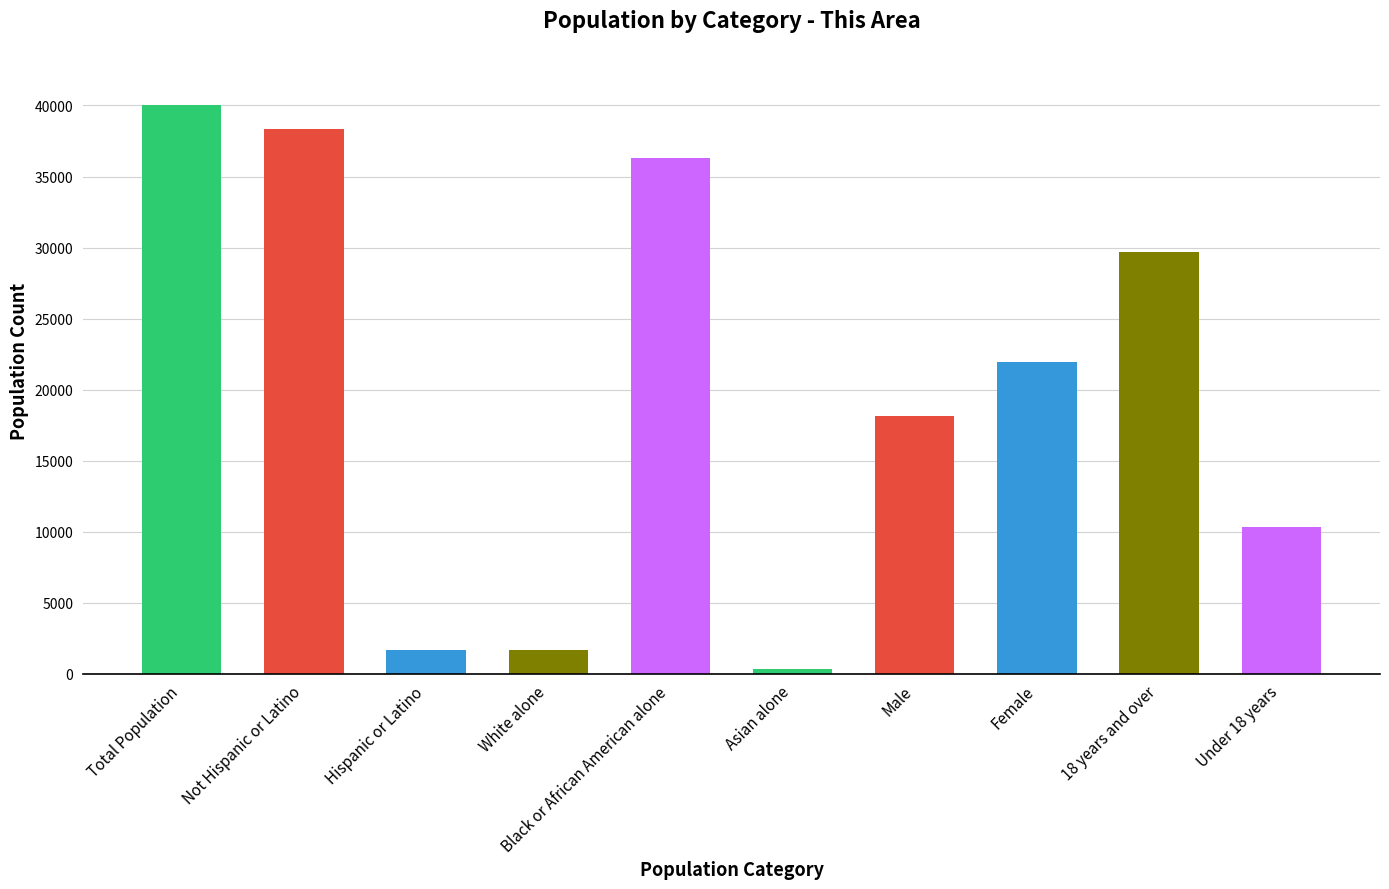

What position from the right is Under 18 years?

1